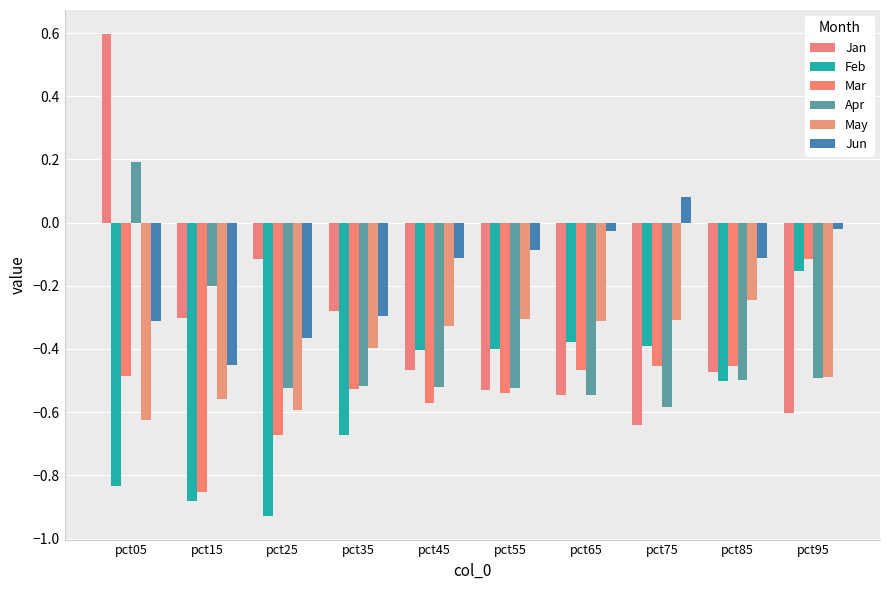

Where is May nearest to the value 0?

pct85